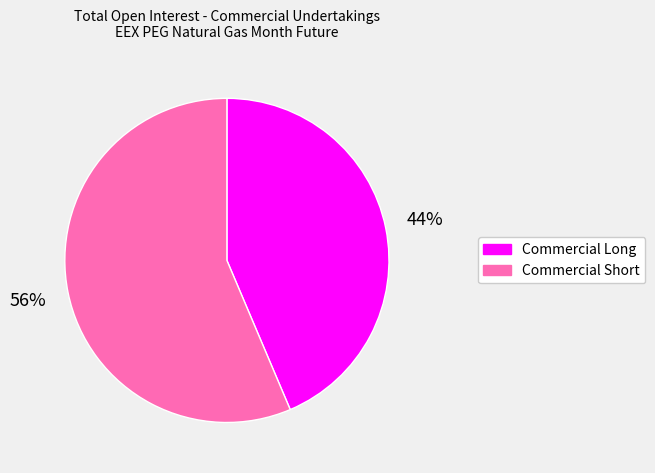

Is there any slice that represents more than half of the pie?

Yes